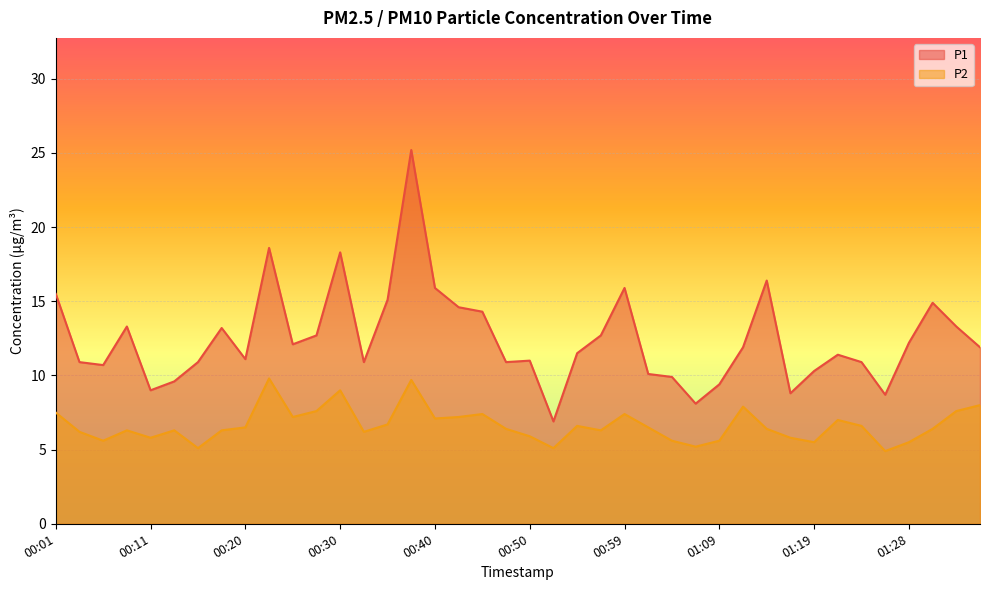

What are all the series names shown in the legend?

P1, P2